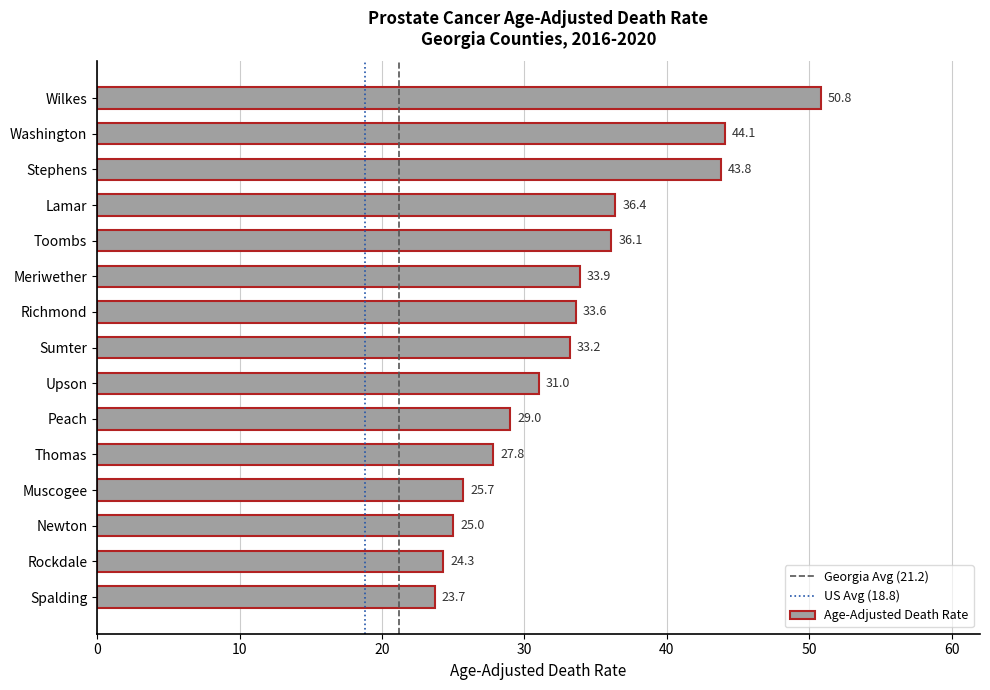

What is the change in value from Upson to Thomas?

-3.2